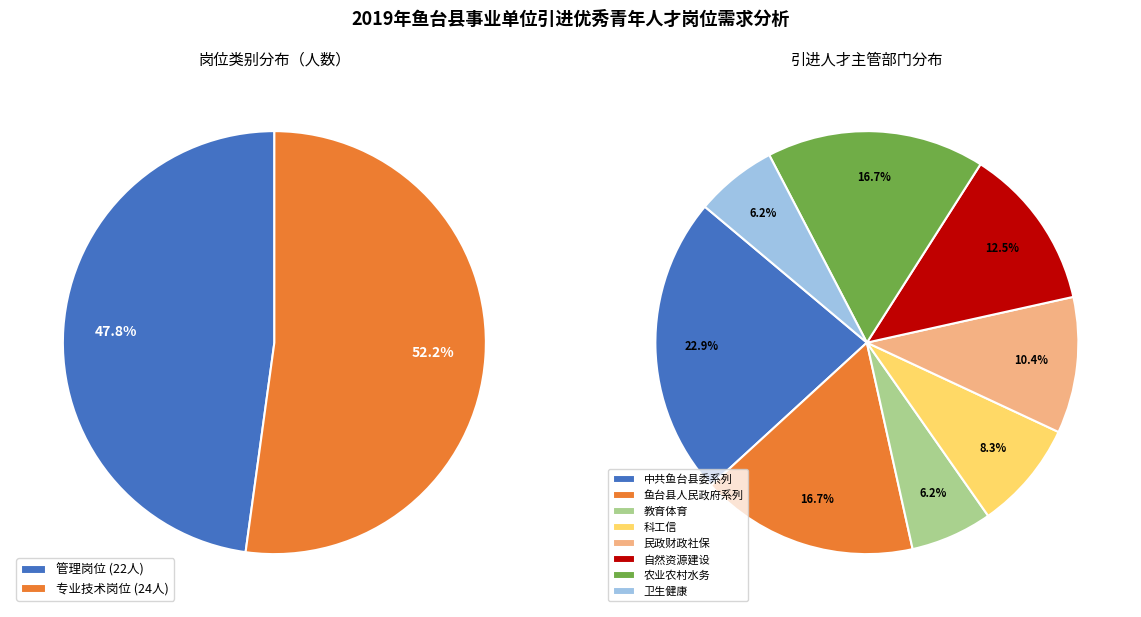

To the nearest percent, what is the average slice percentage?

50%